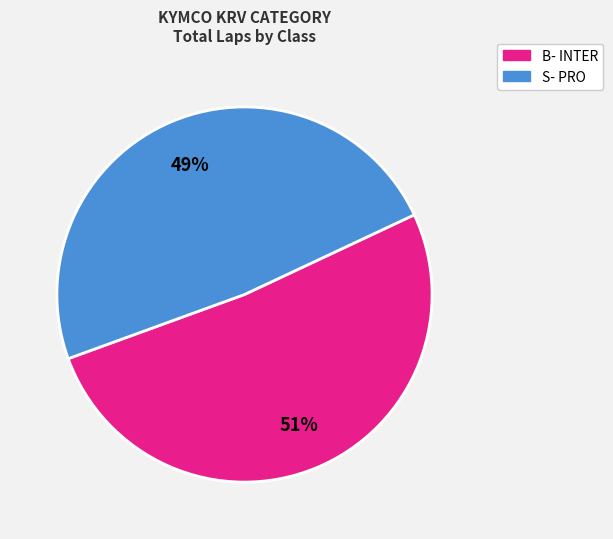

How many segments does this pie chart have?

2